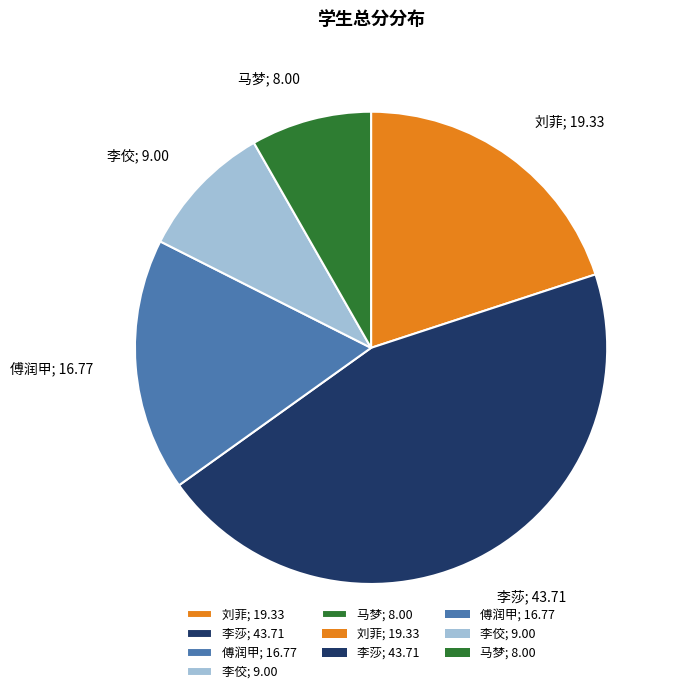

Is the sum of 马梦; 8.00 and 李佼; 9.00 greater than half?

No